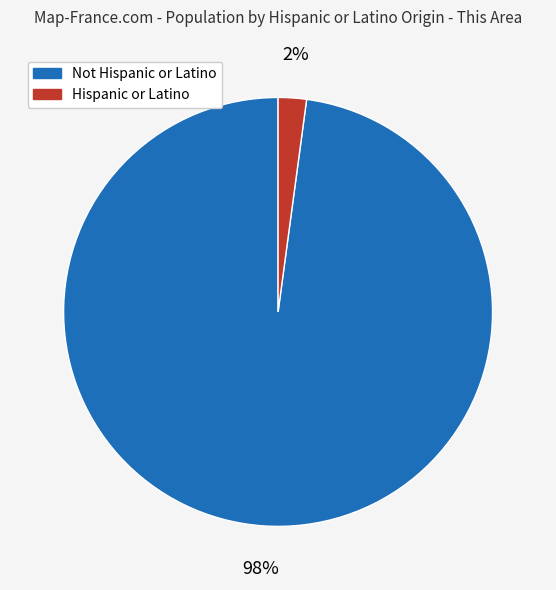

Does any single category account for the majority?

Yes